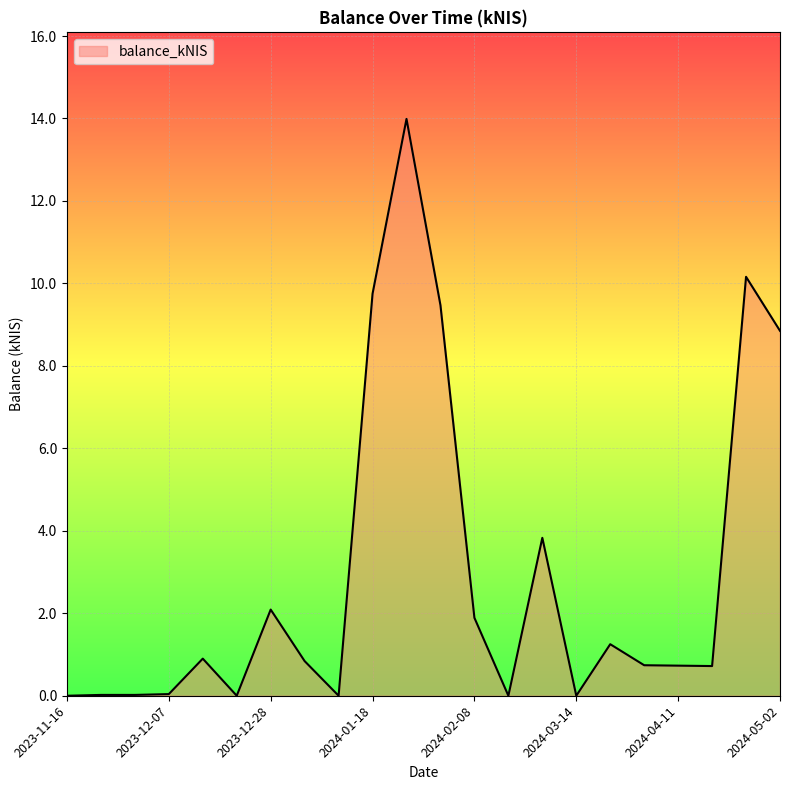

True or false: there are more than 2 points higher than both neighbors.

True